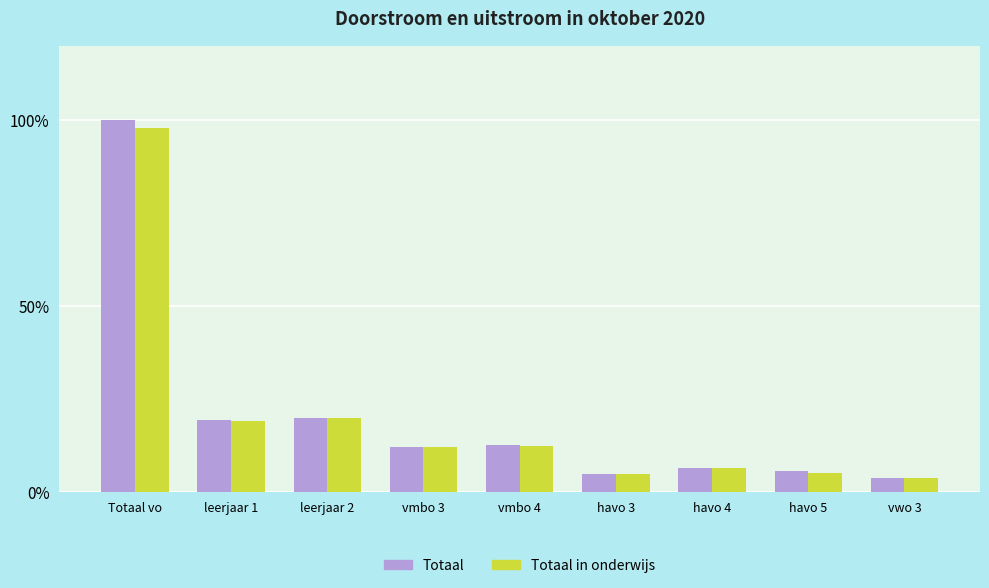

The value of Totaal in onderwijs at havo 4 is 11.3. True or false?

False